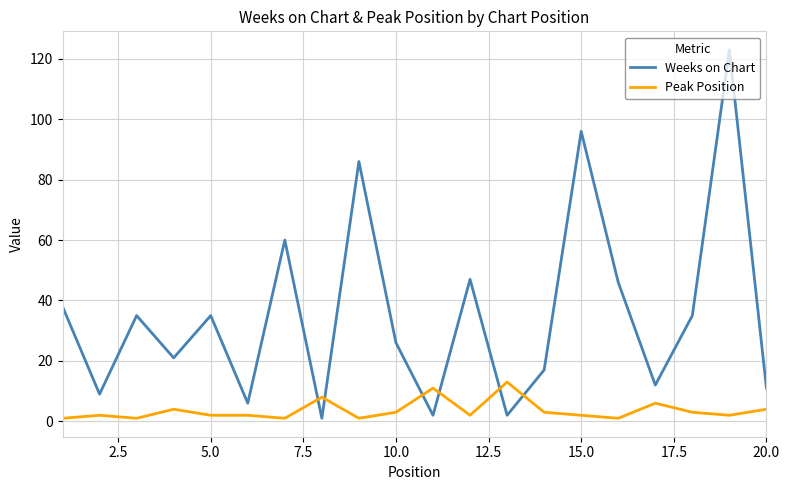

What is the maximum value shown in the chart?

123